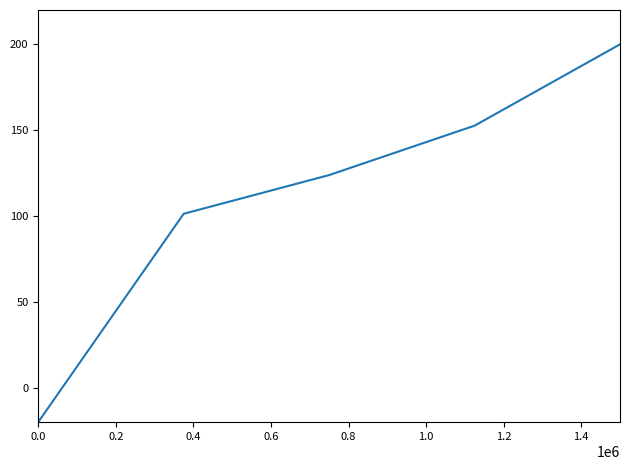

What is the smallest value displayed?

-20.0